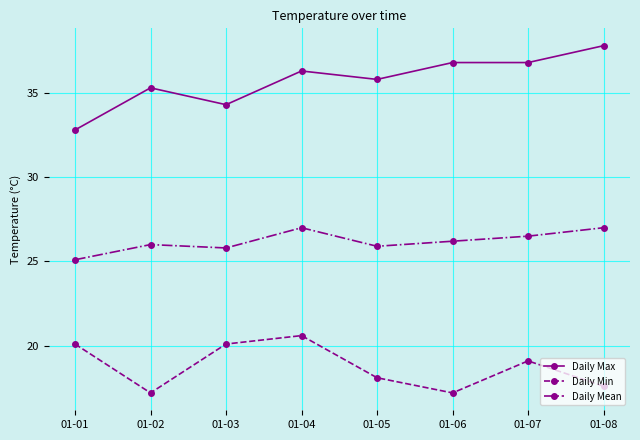

How many interior local valleys does the Daily Min series have?

2